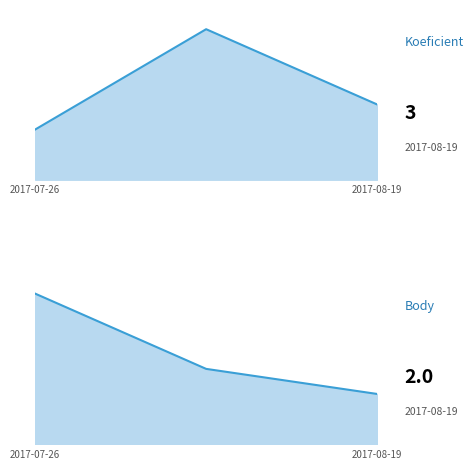

Which series has the largest total across all categories?

Koeficient